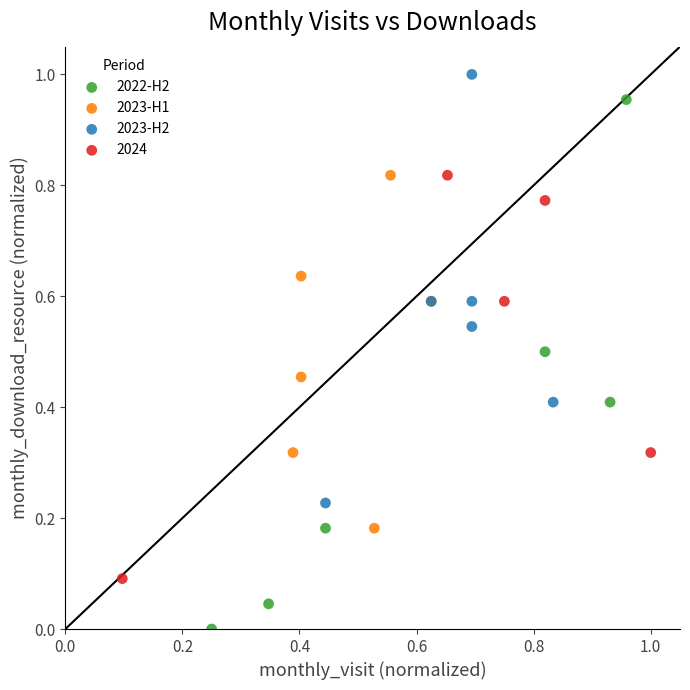

Which series has the largest Y range (max minus min)?

2022-H2